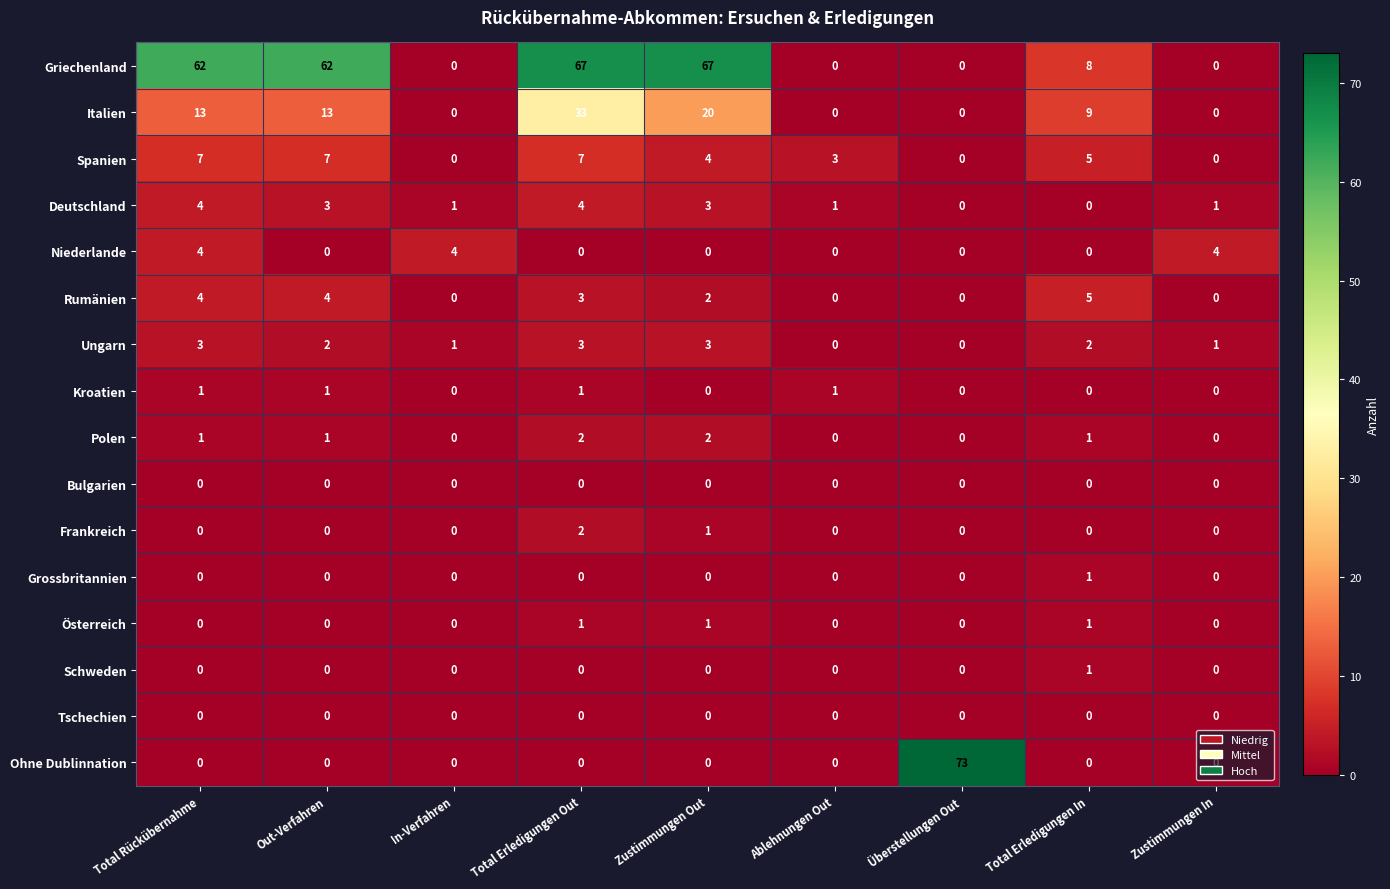

How many Italien values are between 0 and 13?

7